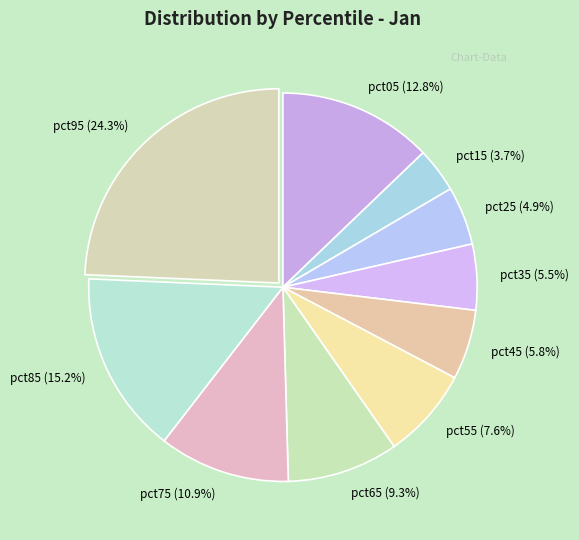

Between pct95 and pct05, which is larger?

pct95